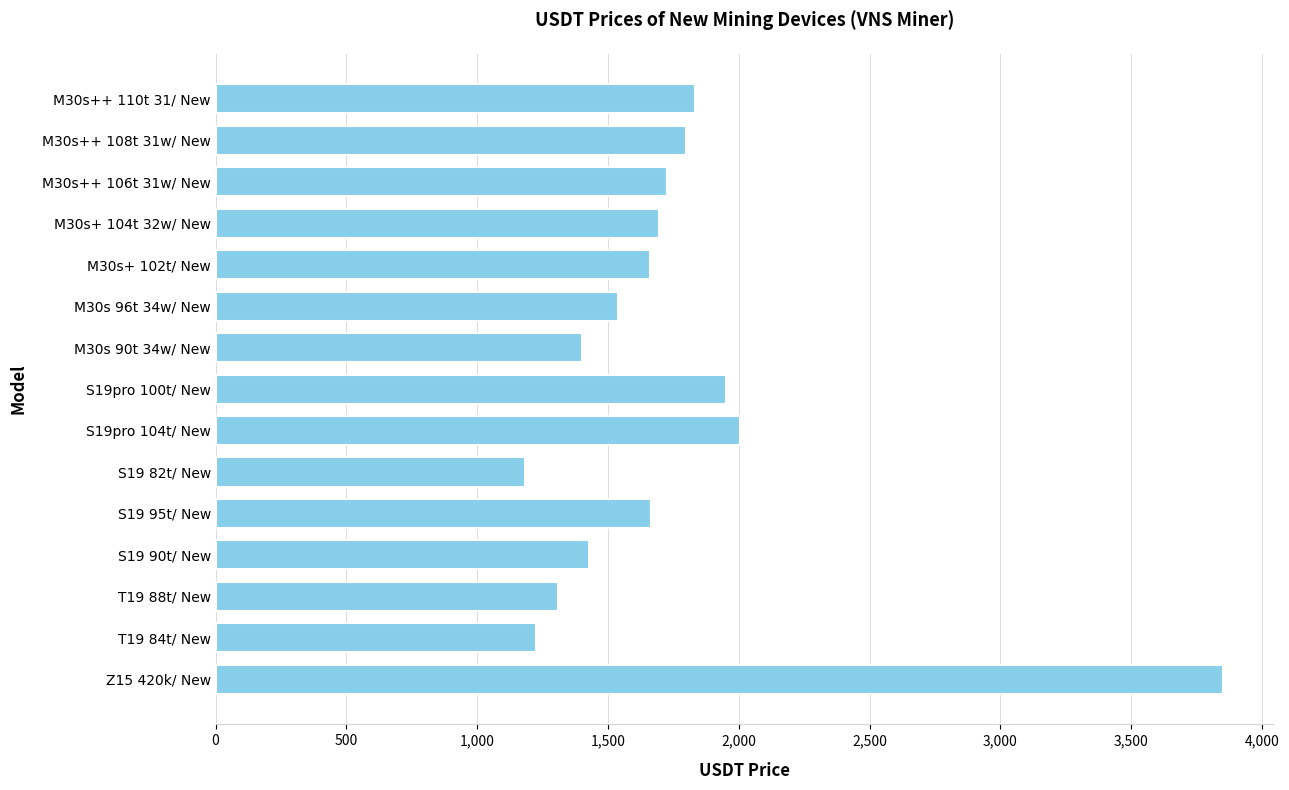

What is the average value?

1750.8